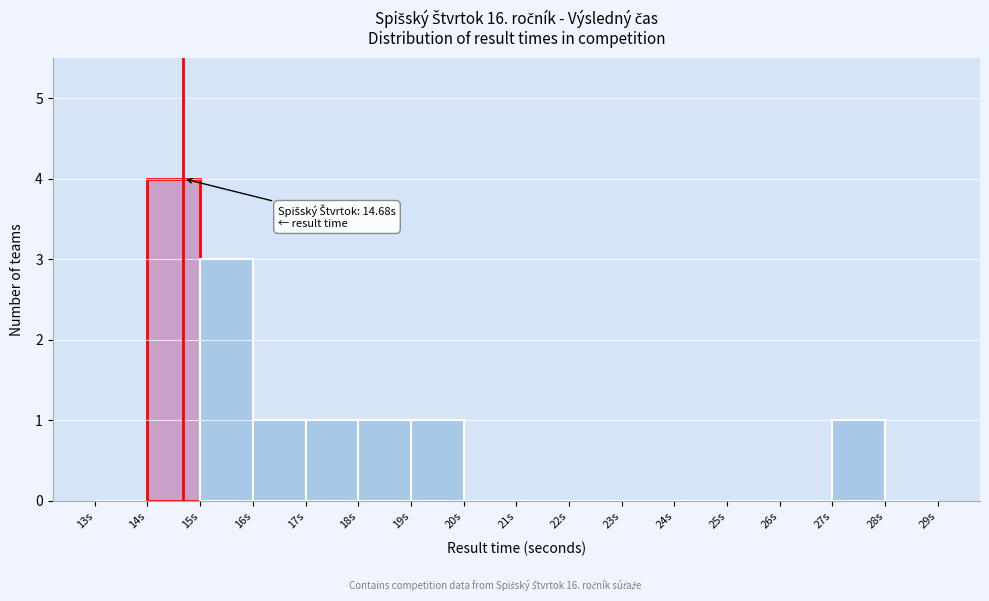

Over which range of the x-axis is the bar tallest?

14 to 15